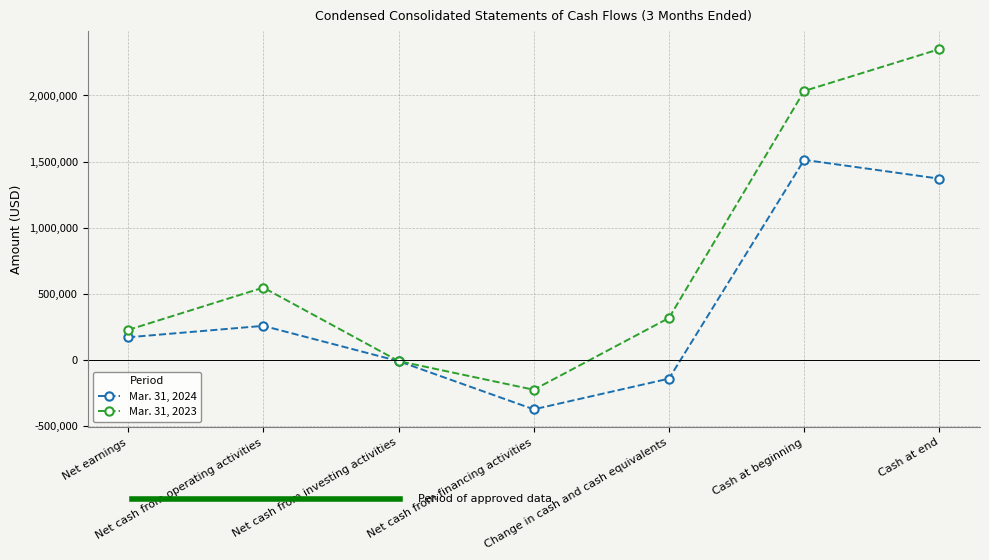

What value does the Mar. 31, 2024 series have at Net cash from financing activities?

-374922